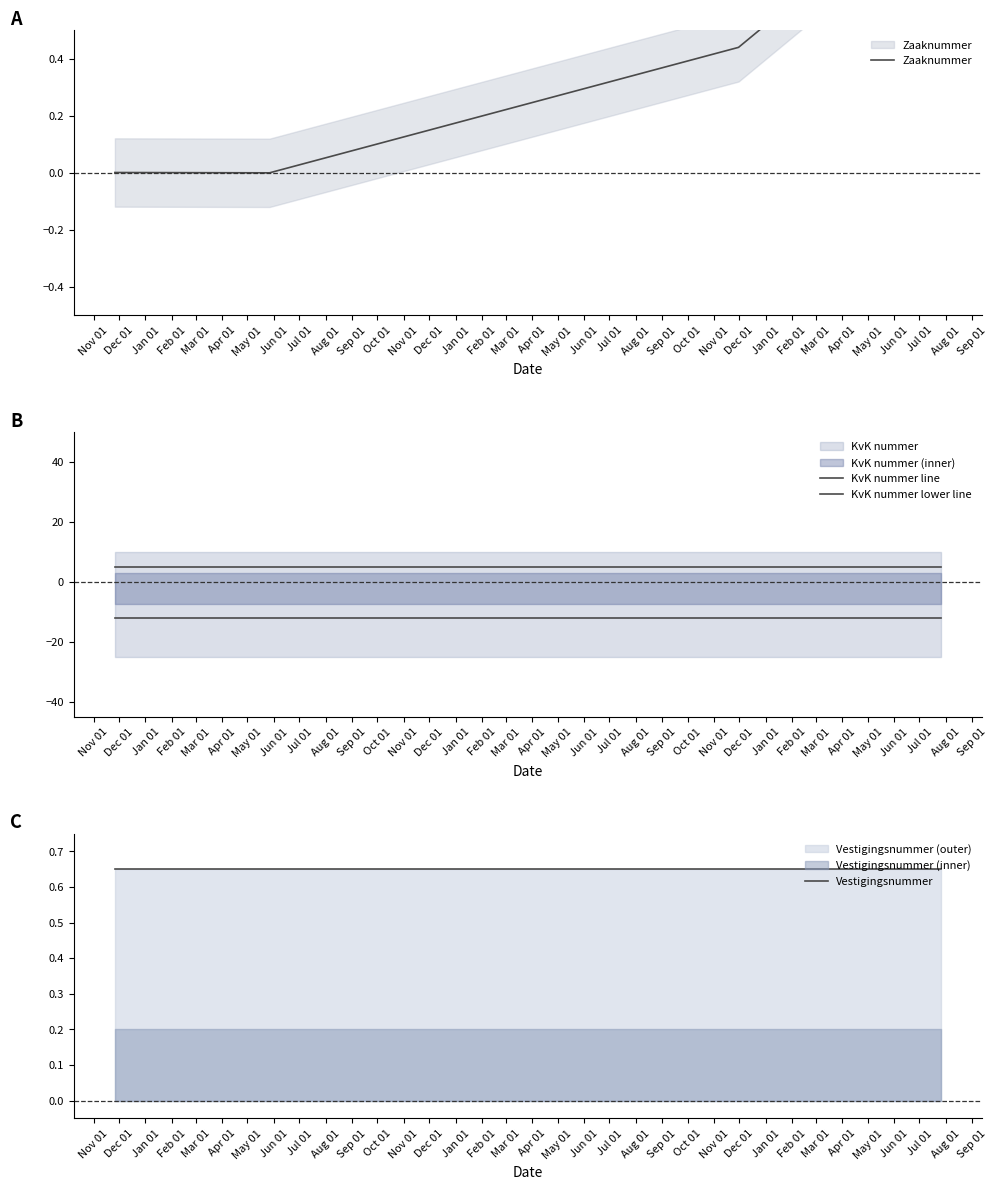

Is it true that Zaaknummer equals 0.6 at Dec 01?

False